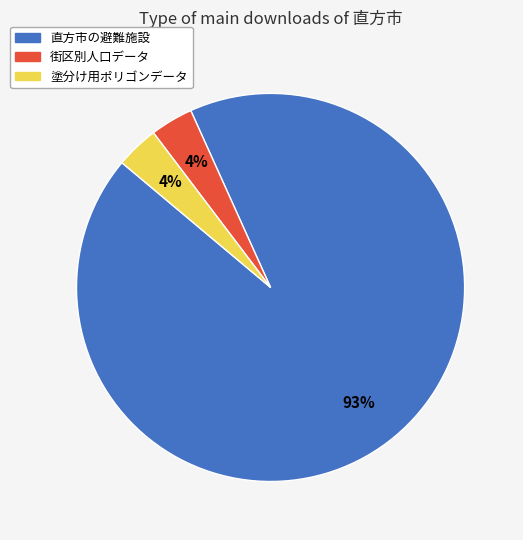

To the nearest percent, what is the average slice percentage?

33%